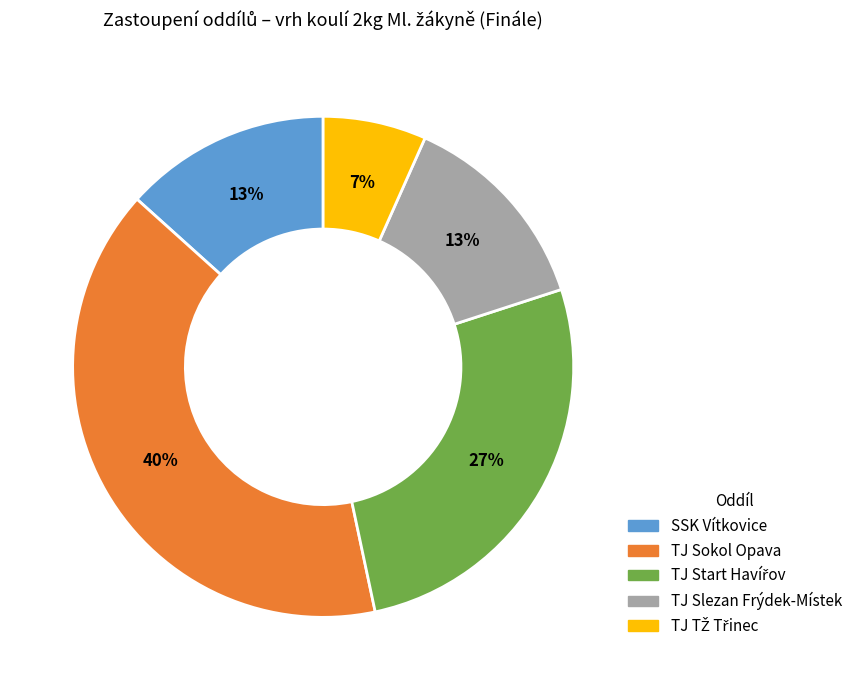

Is there any slice that represents more than half of the pie?

No